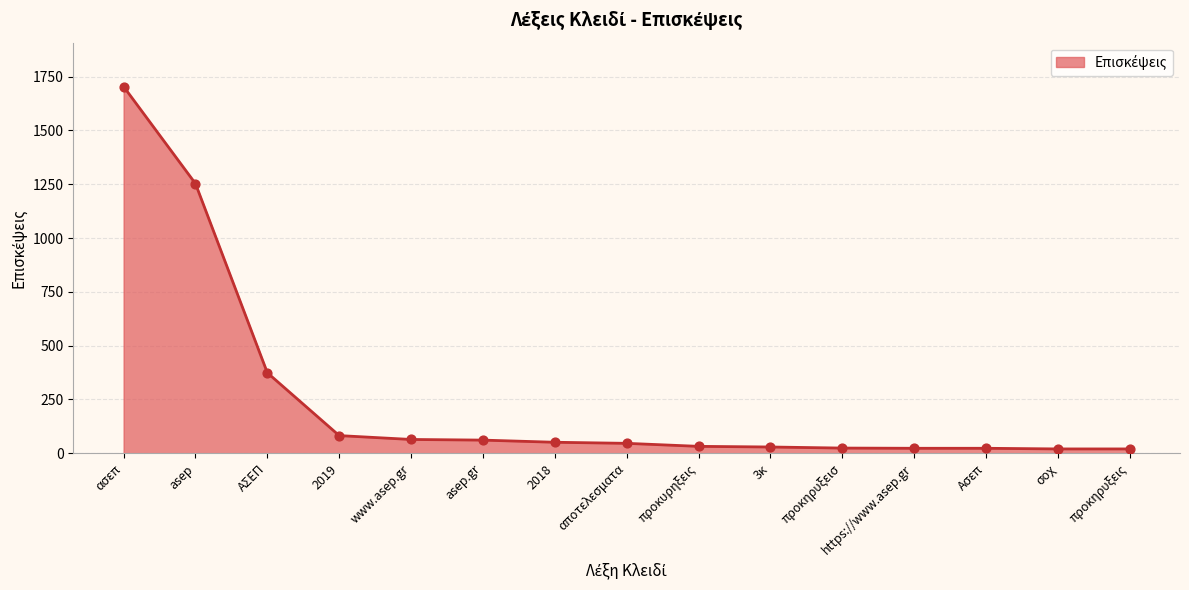

Approximately how many times larger is the value at asep compared to ΑΣΕΠ?

3.4